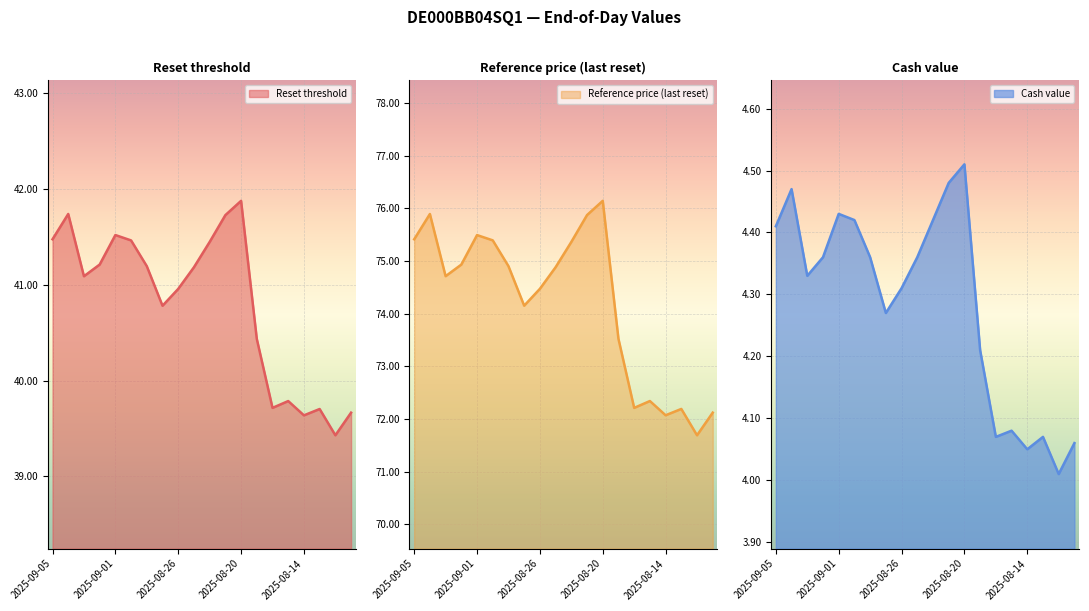

What is the minimum value shown in the chart?

4.0